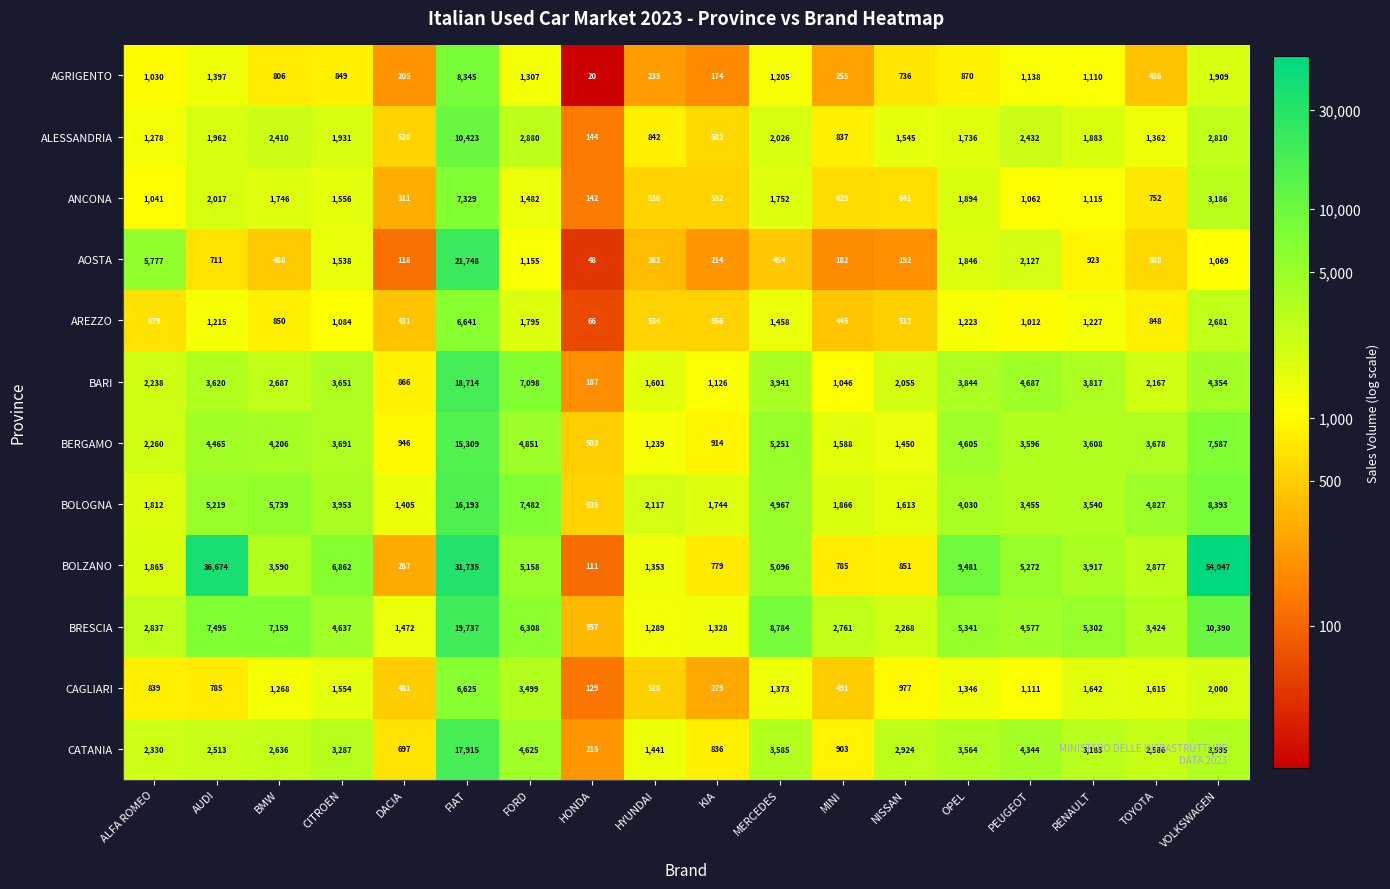

How many categories are shown in the chart?

18